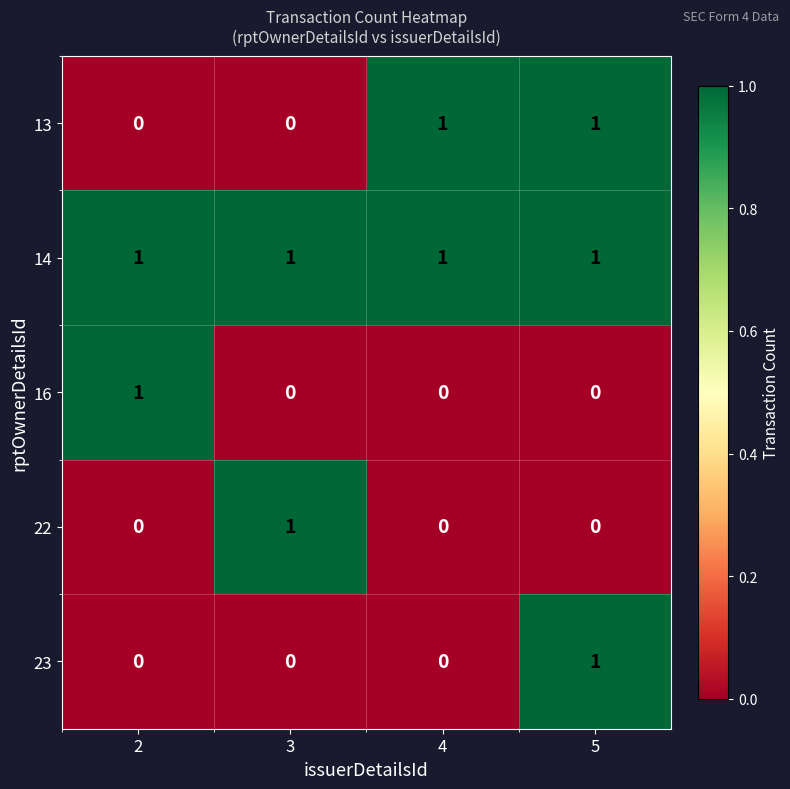

True or false: 23 has a value of 1 at 5.

True